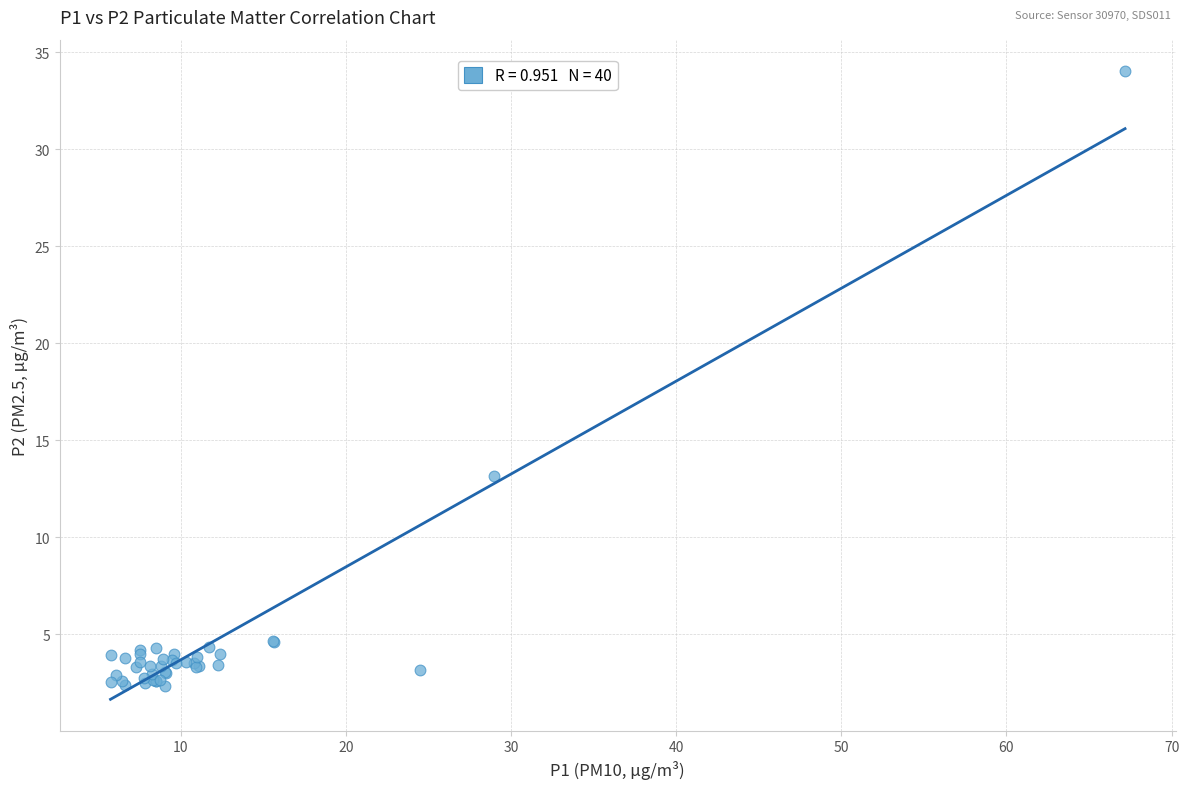

What Y value in the scatter plot is closest to 18?

13.2